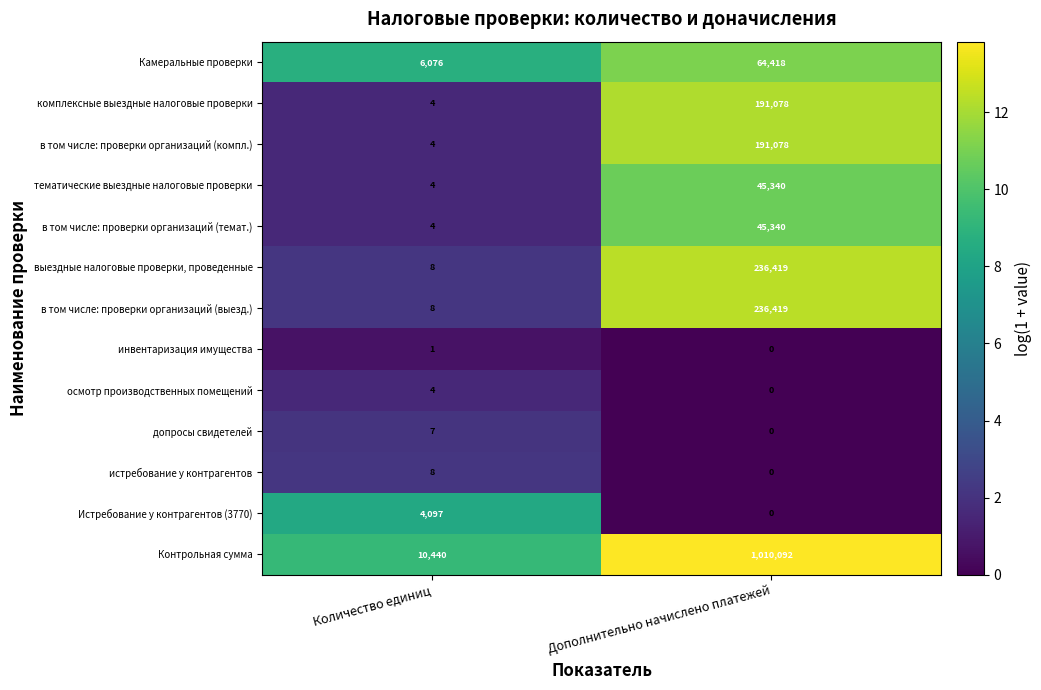

Between Количество единиц and Дополнительно начислено платежей, which series saw the biggest shift?

Контрольная сумма